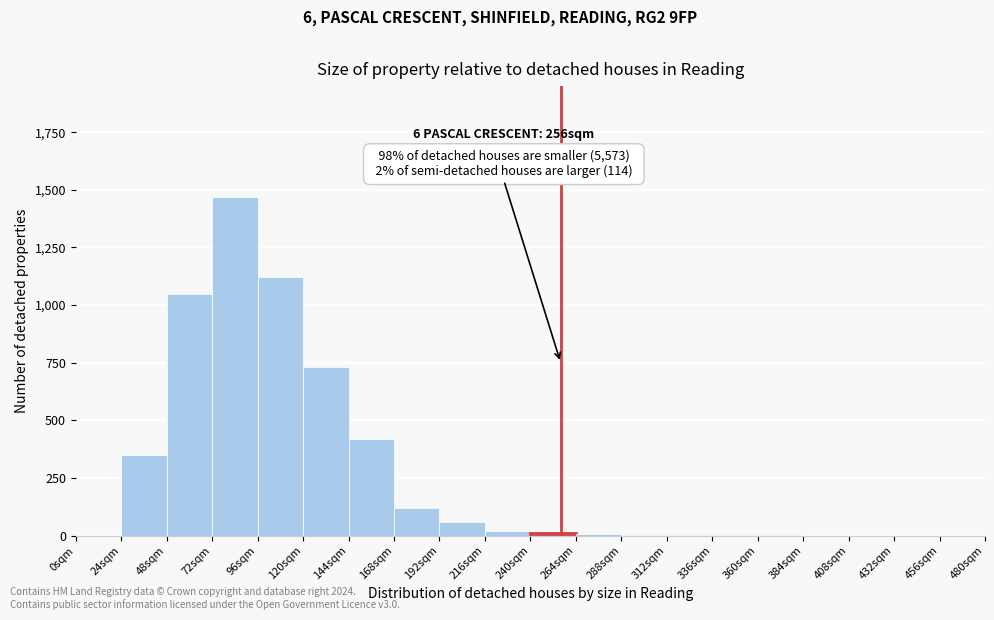

Which range on the x-axis has the tallest bar?

72 to 96